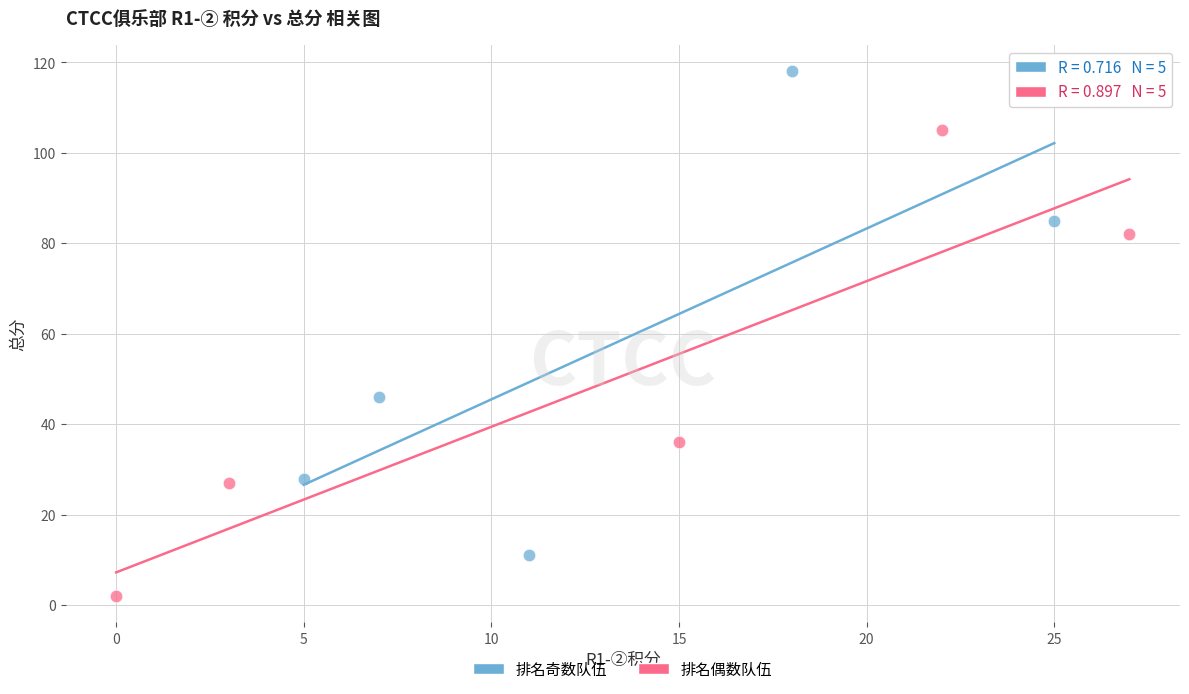

Which series has the largest Y range (max minus min)?

排名奇数队伍